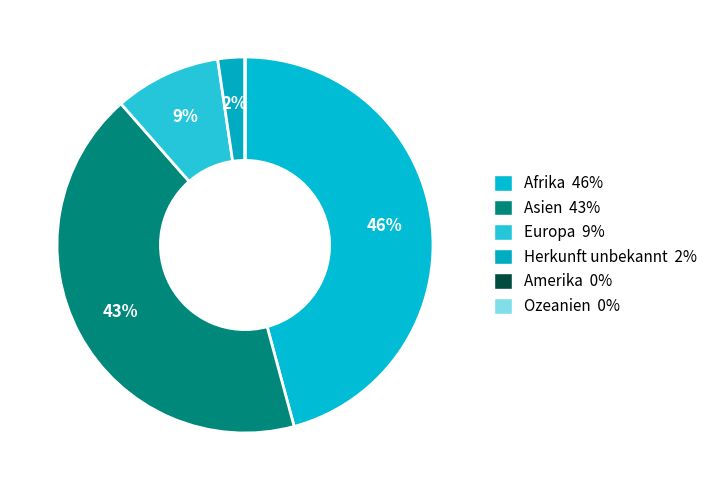

Which slice is the largest?

Afrika